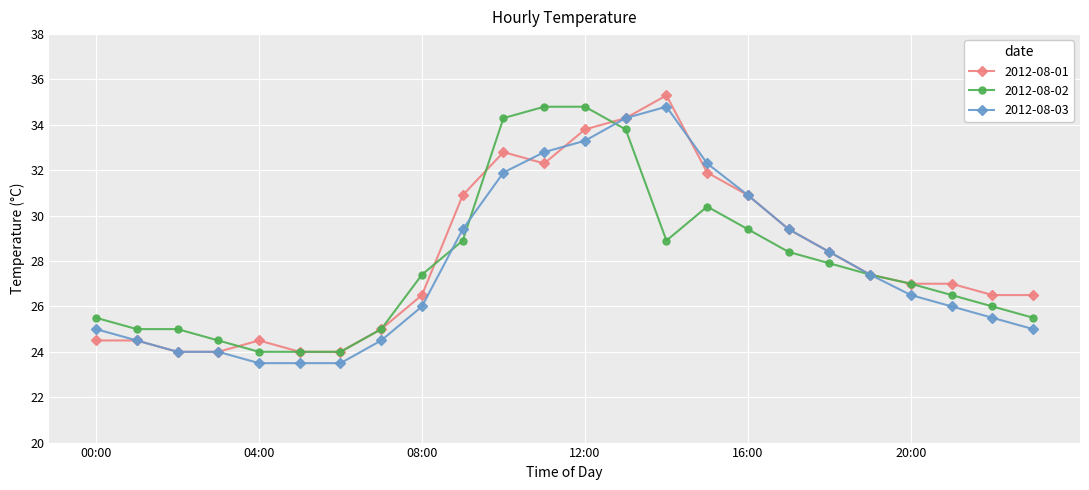

What is the value of the 2012-08-03 point at the 15th from the left?

34.8